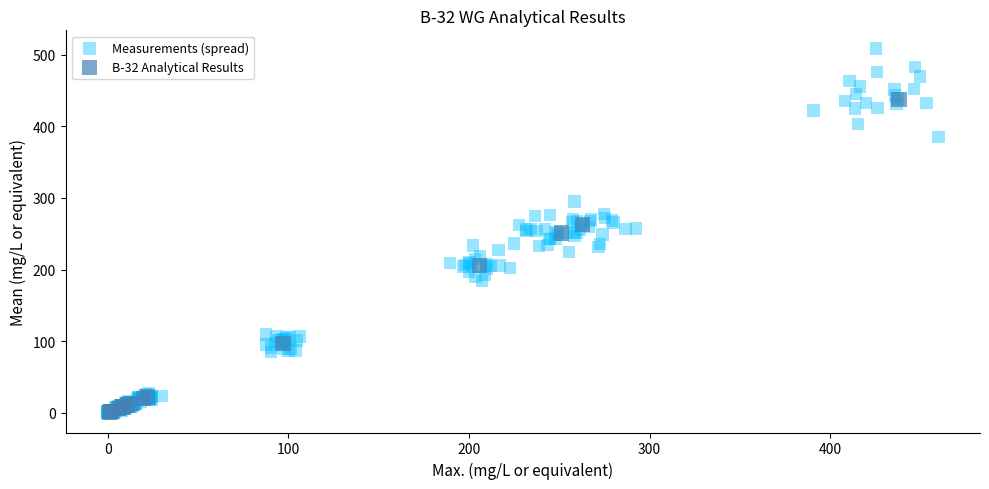

Which series has the largest Y range (max minus min)?

Measurements (spread)